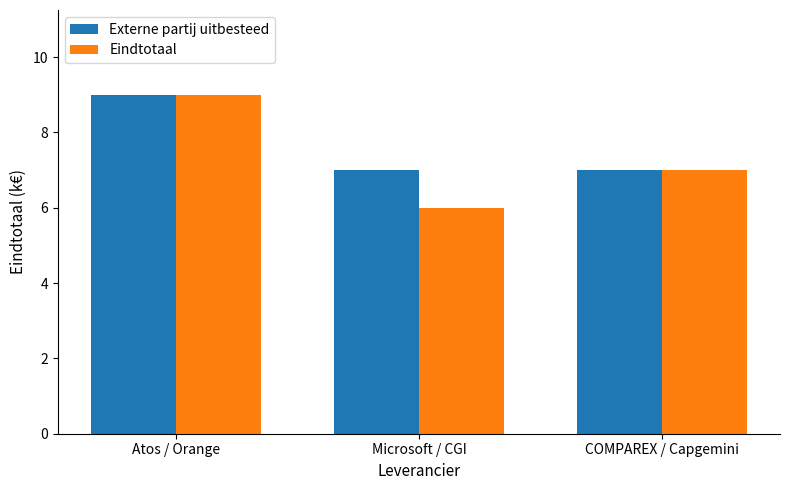

What value does the Eindtotaal series have at Microsoft / CGI?

6